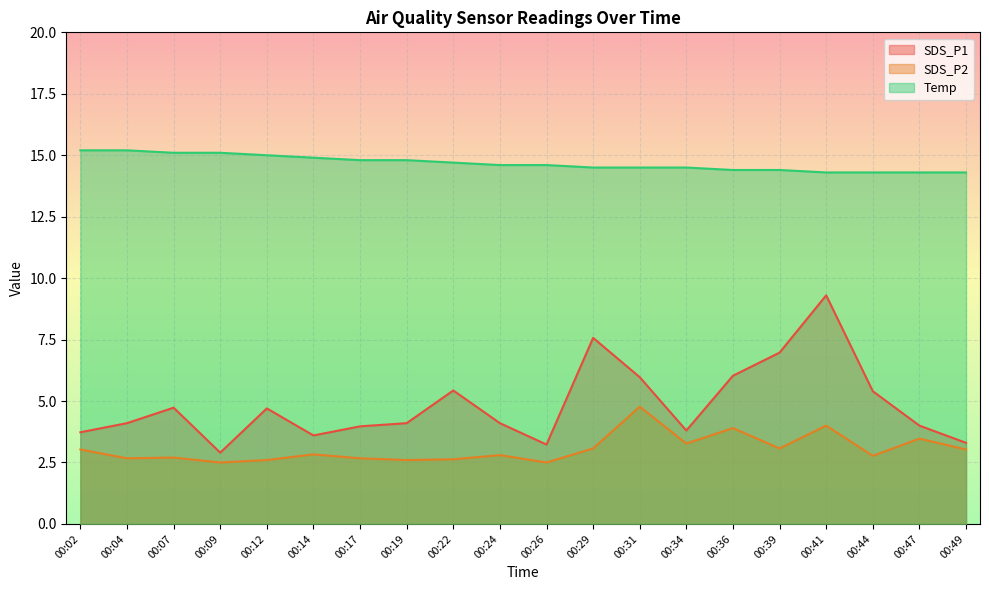

Reading left to right, transcribe all the data shown in this chart.

SDS_P1: 00:02=3.7	00:04=4.1	00:07=4.7	00:09=2.9	00:12=4.7	00:14=3.6	00:17=4.0	00:19=4.1	00:22=5.4	00:24=4.1	00:26=3.2	00:29=7.6	00:31=6.0	00:34=3.8	00:36=6.0	00:39=7.0	00:41=9.3	00:44=5.4	00:47=4.0	00:49=3.3
SDS_P2: 00:02=3.0	00:04=2.7	00:07=2.7	00:09=2.5	00:12=2.6	00:14=2.8	00:17=2.7	00:19=2.6	00:22=2.6	00:24=2.8	00:26=2.5	00:29=3.1	00:31=4.8	00:34=3.3	00:36=3.9	00:39=3.1	00:41=4.0	00:44=2.8	00:47=3.5	00:49=3.0
Temp: 00:02=15.2	00:04=15.2	00:07=15.1	00:09=15.1	00:12=15.0	00:14=14.9	00:17=14.8	00:19=14.8	00:22=14.7	00:24=14.6	00:26=14.6	00:29=14.5	00:31=14.5	00:34=14.5	00:36=14.4	00:39=14.4	00:41=14.3	00:44=14.3	00:47=14.3	00:49=14.3